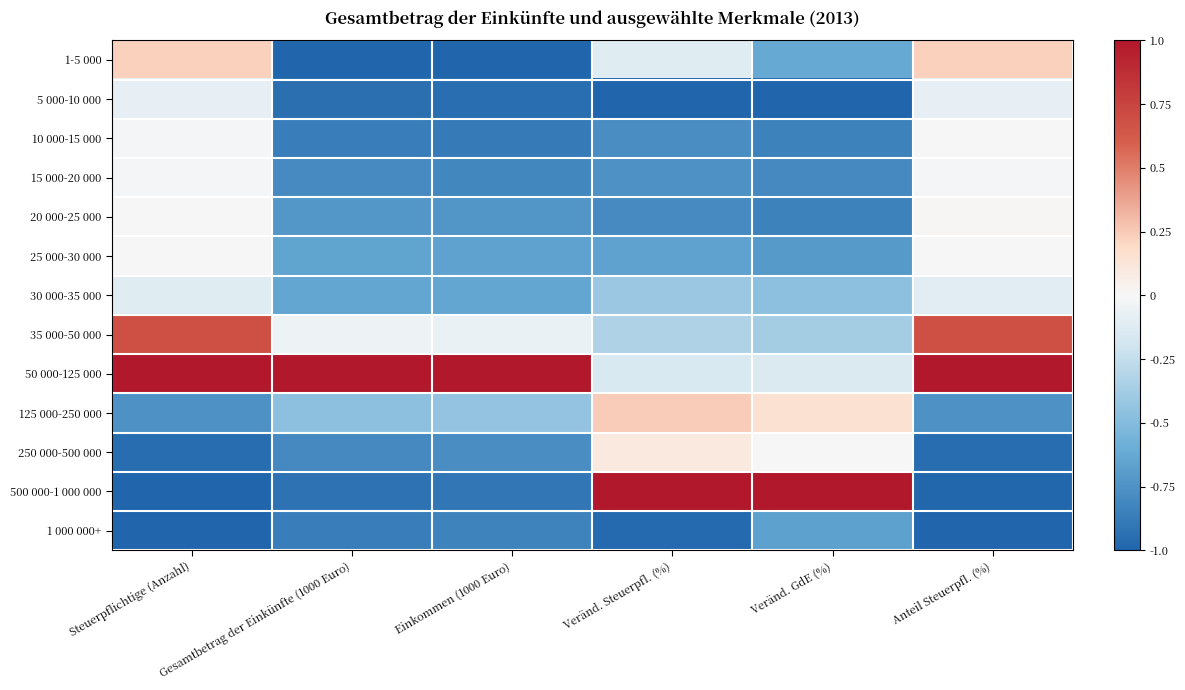

Reading left to right, what are all the values shown in this chart?

1-5 000: Steuerpflichtige (Anzahl)=0.2	Gesamtbetrag der Einkünfte (1000 Euro)=-1.0	Einkommen (1000 Euro)=-1.0	Veränd. Steuerpfl. (%)=-0.1	Veränd. GdE (%)=-0.6	Anteil Steuerpfl. (%)=0.2
5 000-10 000: Steuerpflichtige (Anzahl)=-0.1	Gesamtbetrag der Einkünfte (1000 Euro)=-0.9	Einkommen (1000 Euro)=-0.9	Veränd. Steuerpfl. (%)=-1.0	Veränd. GdE (%)=-1.0	Anteil Steuerpfl. (%)=-0.1
10 000-15 000: Steuerpflichtige (Anzahl)=-0.0	Gesamtbetrag der Einkünfte (1000 Euro)=-0.9	Einkommen (1000 Euro)=-0.9	Veränd. Steuerpfl. (%)=-0.8	Veränd. GdE (%)=-0.8	Anteil Steuerpfl. (%)=0.0
15 000-20 000: Steuerpflichtige (Anzahl)=-0.0	Gesamtbetrag der Einkünfte (1000 Euro)=-0.8	Einkommen (1000 Euro)=-0.8	Veränd. Steuerpfl. (%)=-0.8	Veränd. GdE (%)=-0.8	Anteil Steuerpfl. (%)=-0.0
20 000-25 000: Steuerpflichtige (Anzahl)=0.0	Gesamtbetrag der Einkünfte (1000 Euro)=-0.7	Einkommen (1000 Euro)=-0.7	Veränd. Steuerpfl. (%)=-0.8	Veränd. GdE (%)=-0.8	Anteil Steuerpfl. (%)=0.0
25 000-30 000: Steuerpflichtige (Anzahl)=-0.0	Gesamtbetrag der Einkünfte (1000 Euro)=-0.7	Einkommen (1000 Euro)=-0.7	Veränd. Steuerpfl. (%)=-0.7	Veränd. GdE (%)=-0.7	Anteil Steuerpfl. (%)=0.0
30 000-35 000: Steuerpflichtige (Anzahl)=-0.1	Gesamtbetrag der Einkünfte (1000 Euro)=-0.6	Einkommen (1000 Euro)=-0.6	Veränd. Steuerpfl. (%)=-0.4	Veränd. GdE (%)=-0.5	Anteil Steuerpfl. (%)=-0.1
35 000-50 000: Steuerpflichtige (Anzahl)=0.7	Gesamtbetrag der Einkünfte (1000 Euro)=-0.1	Einkommen (1000 Euro)=-0.1	Veränd. Steuerpfl. (%)=-0.3	Veränd. GdE (%)=-0.4	Anteil Steuerpfl. (%)=0.7
50 000-125 000: Steuerpflichtige (Anzahl)=1.0	Gesamtbetrag der Einkünfte (1000 Euro)=1.0	Einkommen (1000 Euro)=1.0	Veränd. Steuerpfl. (%)=-0.2	Veränd. GdE (%)=-0.1	Anteil Steuerpfl. (%)=1.0
125 000-250 000: Steuerpflichtige (Anzahl)=-0.8	Gesamtbetrag der Einkünfte (1000 Euro)=-0.5	Einkommen (1000 Euro)=-0.4	Veränd. Steuerpfl. (%)=0.2	Veränd. GdE (%)=0.2	Anteil Steuerpfl. (%)=-0.8
250 000-500 000: Steuerpflichtige (Anzahl)=-1.0	Gesamtbetrag der Einkünfte (1000 Euro)=-0.8	Einkommen (1000 Euro)=-0.8	Veränd. Steuerpfl. (%)=0.1	Veränd. GdE (%)=0.0	Anteil Steuerpfl. (%)=-1.0
500 000-1 000 000: Steuerpflichtige (Anzahl)=-1.0	Gesamtbetrag der Einkünfte (1000 Euro)=-0.9	Einkommen (1000 Euro)=-0.9	Veränd. Steuerpfl. (%)=1.0	Veränd. GdE (%)=1.0	Anteil Steuerpfl. (%)=-1.0
1 000 000+: Steuerpflichtige (Anzahl)=-1.0	Gesamtbetrag der Einkünfte (1000 Euro)=-0.9	Einkommen (1000 Euro)=-0.8	Veränd. Steuerpfl. (%)=-1.0	Veränd. GdE (%)=-0.7	Anteil Steuerpfl. (%)=-1.0